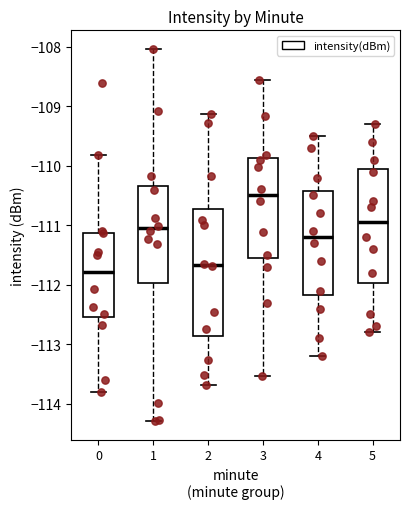

Reading left to right, transcribe this box plot: for each box, give where its median line is, the range the box spans, and where its two whiskers end, as read against the y-axis. The values are not printed on the chart, so give them approximately, as read against the axis.

0: median -111.8, box -112.5 to -111.1, whiskers -113.8 to -109.8
1: median -111.1, box -112.0 to -110.3, whiskers -114.3 to -108.0
2: median -111.7, box -112.9 to -110.7, whiskers -113.7 to -109.1
3: median -110.5, box -111.5 to -109.9, whiskers -113.5 to -108.6
4: median -111.2, box -112.2 to -110.4, whiskers -113.2 to -109.5
5: median -110.9, box -112.0 to -110.0, whiskers -112.8 to -109.3